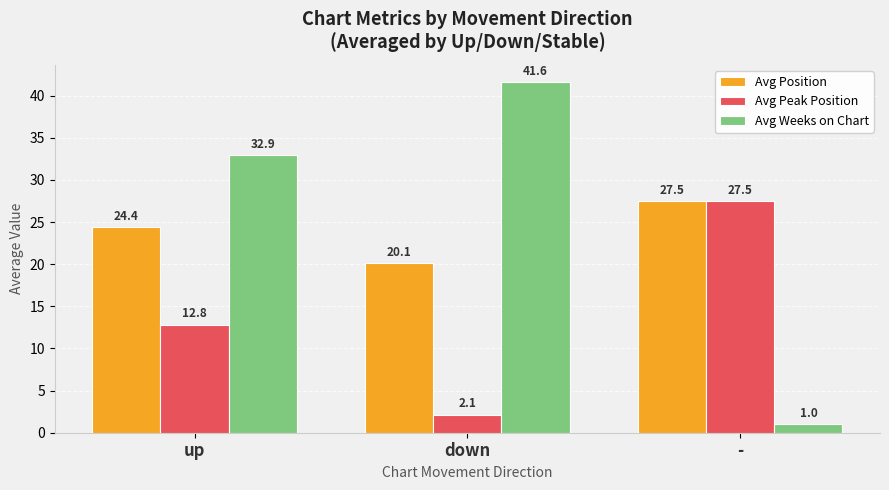

The value of Avg Position at - is 27.5. True or false?

True